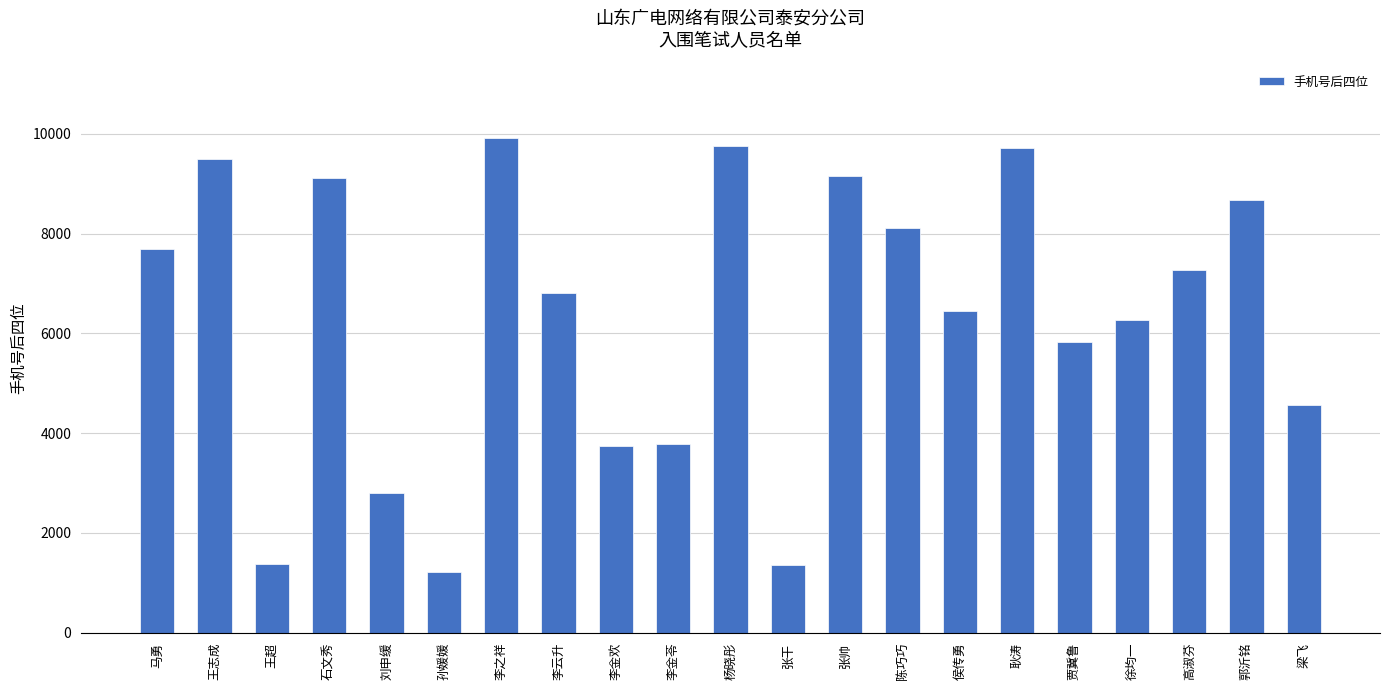

What is the sum of the values at 李金欢 and 王超?

5132